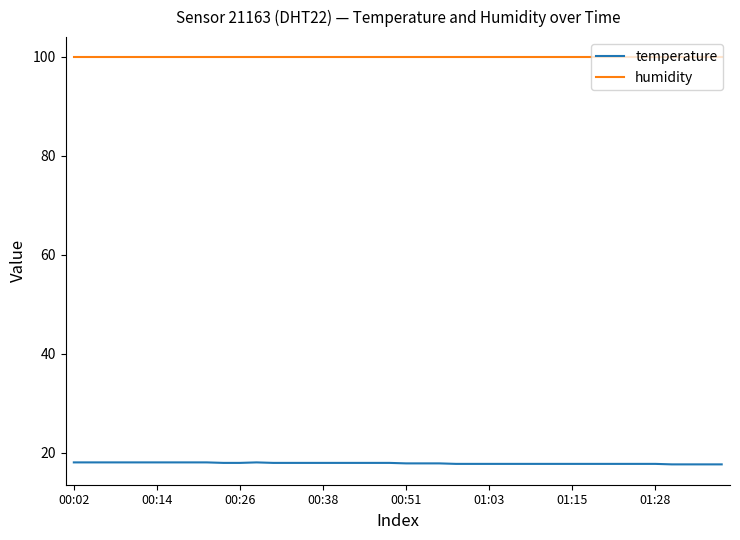

Which series has the largest total across all categories?

humidity